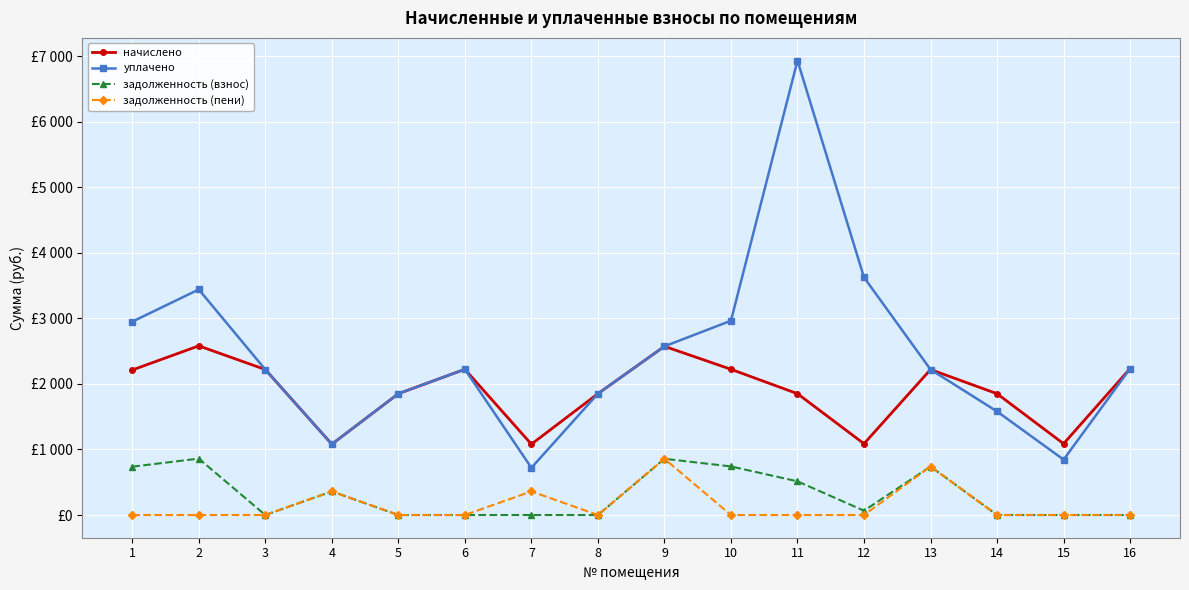

What are all the series names shown in the legend?

начислено, уплачено, задолженность (взнос), задолженность (пени)